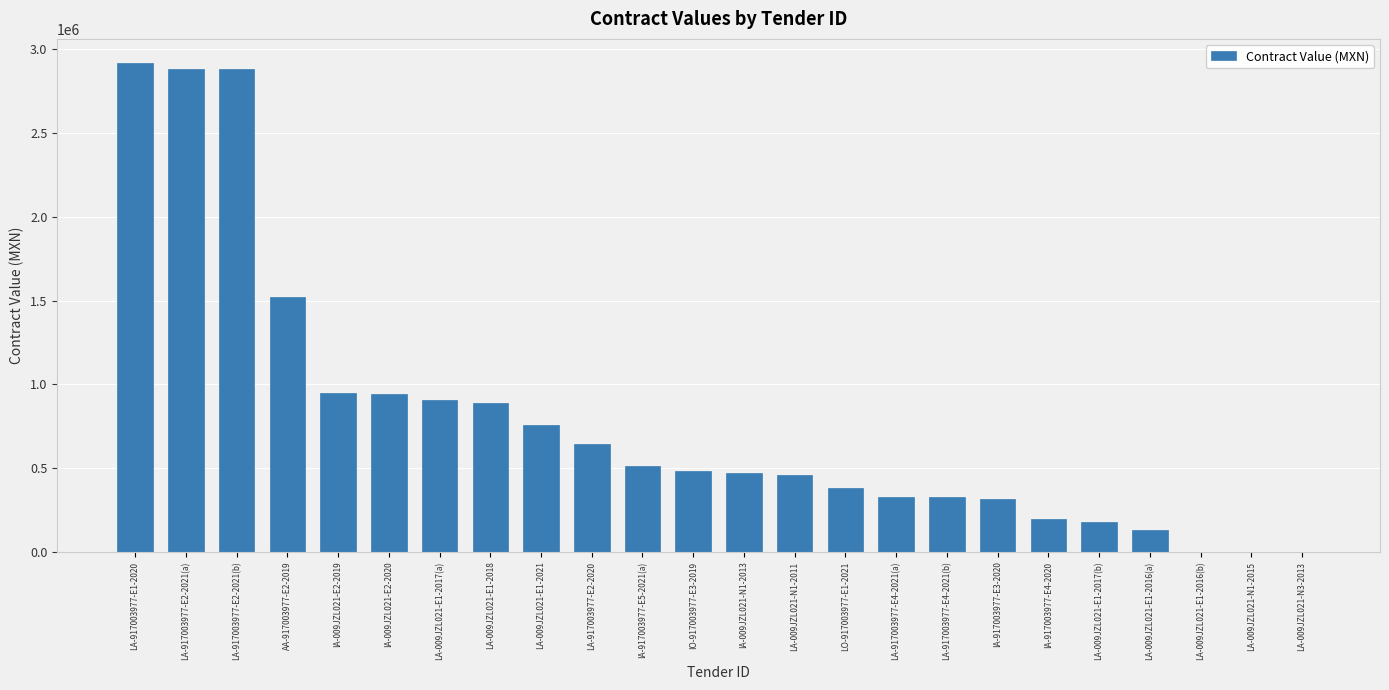

What is the maximum value shown in the chart?

2916542.5